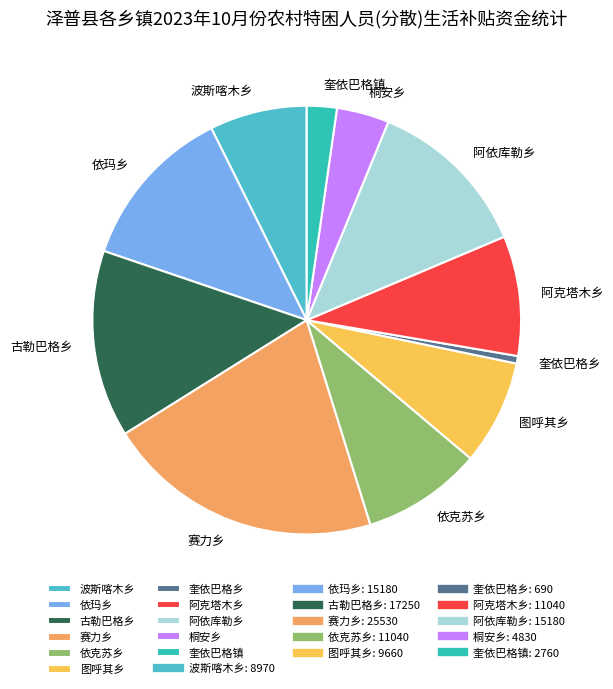

Is there a majority slice in this chart?

No